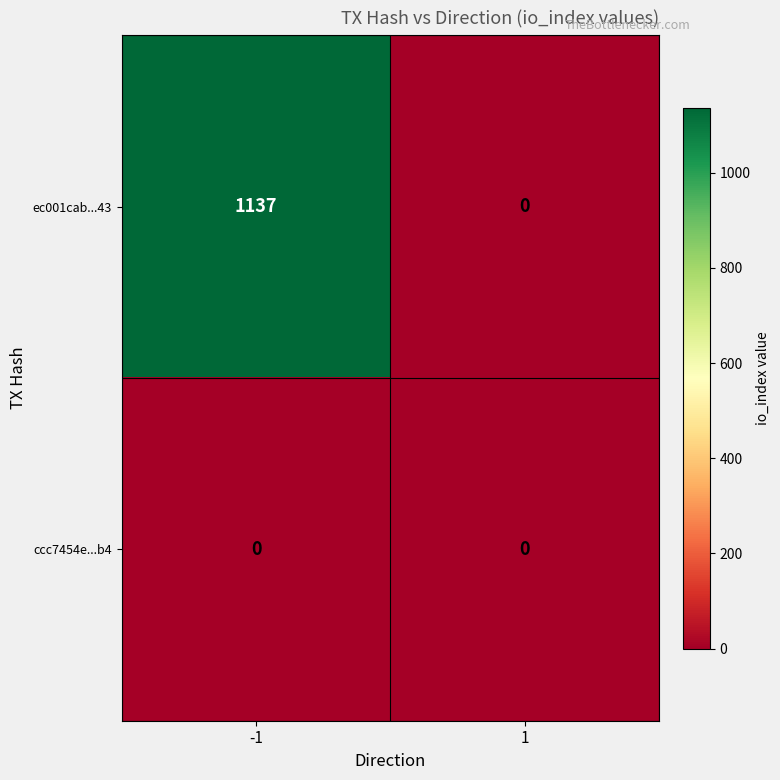

What is the greatest value displayed?

1137